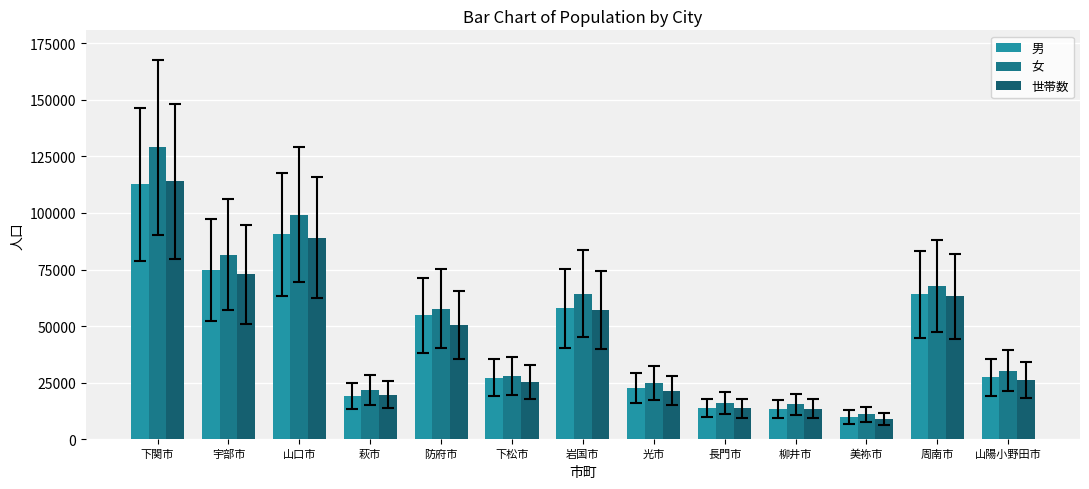

What are all the series names shown in the legend?

男, 女, 世帯数